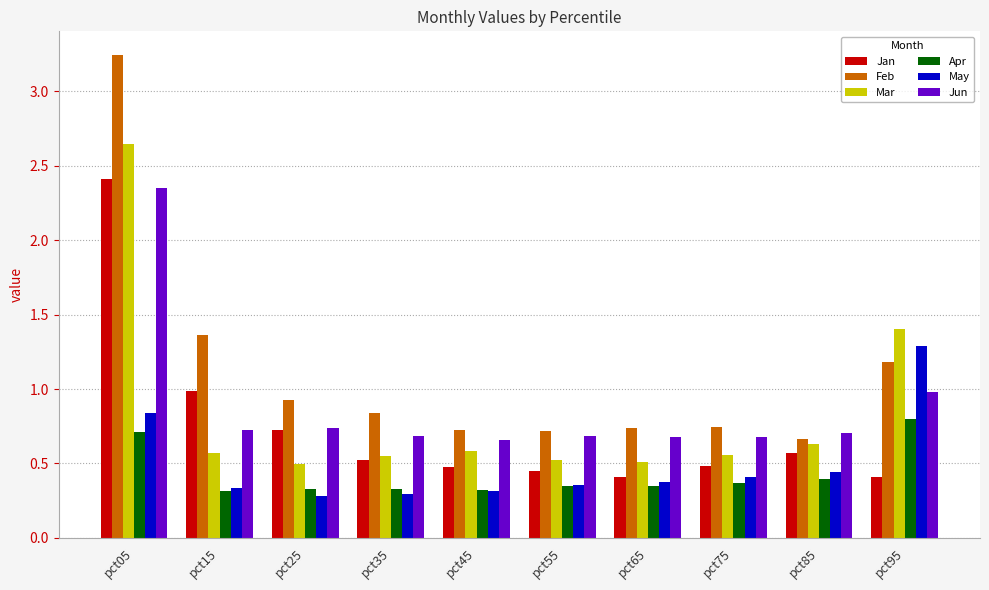

Is the value of Apr at pct95 greater than the value of Feb at pct55?

Yes